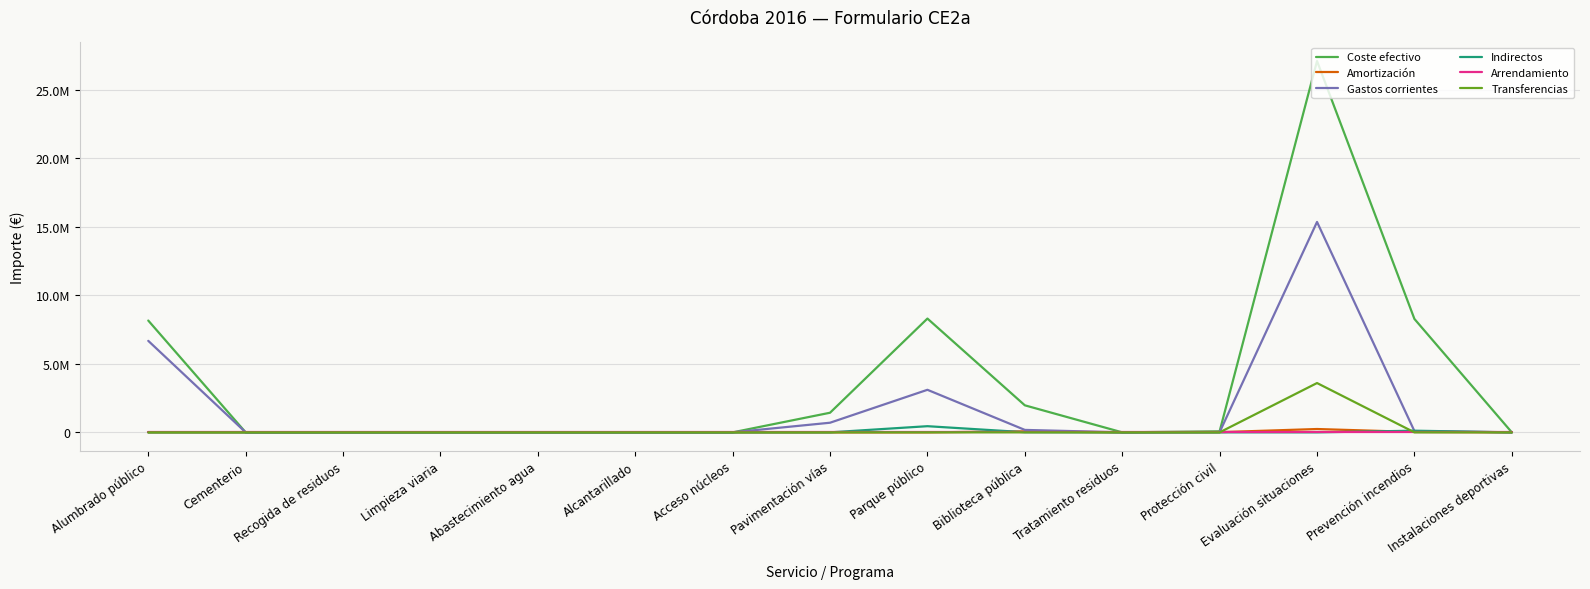

Reading right to left, list all the values displayed in this chart.

coste_efectivo: Instalaciones deportivas=0.0	Prevención incendios=8275842.3	Evaluación situaciones=27098958.3	Protección civil=77410.5	Tratamiento residuos=0.0	Biblioteca pública=1972570.0	Parque público=8303858.9	Pavimentación vías=1431647.4	Acceso núcleos=0.0	Alcantarillado=0.0	Abastecimiento agua=0.0	Limpieza viaria=0.0	Recogida de residuos=0.0	Cementerio=0.0	Alumbrado público=8159541.3
directa_publica_directos_amortizacion: Instalaciones deportivas=0.0	Prevención incendios=28828.5	Evaluación situaciones=243552.9	Protección civil=14075.6	Tratamiento residuos=0.0	Biblioteca pública=72580.4	Parque público=0.0	Pavimentación vías=0.0	Acceso núcleos=0.0	Alcantarillado=0.0	Abastecimiento agua=0.0	Limpieza viaria=0.0	Recogida de residuos=0.0	Cementerio=0.0	Alumbrado público=0.0
directa_publica_directos_gastos_corrien: Instalaciones deportivas=0.0	Prevención incendios=93622.9	Evaluación situaciones=15354804.6	Protección civil=15518.2	Tratamiento residuos=0.0	Biblioteca pública=178408.1	Parque público=3105269.6	Pavimentación vías=702675.3	Acceso núcleos=0.0	Alcantarillado=0.0	Abastecimiento agua=0.0	Limpieza viaria=0.0	Recogida de residuos=0.0	Cementerio=0.0	Alumbrado público=6678769.5
directa_publica_indirectos: Instalaciones deportivas=0.0	Prevención incendios=121035.2	Evaluación situaciones=0.0	Protección civil=1132.1	Tratamiento residuos=0.0	Biblioteca pública=10593.8	Parque público=449759.2	Pavimentación vías=0.0	Acceso núcleos=0.0	Alcantarillado=0.0	Abastecimiento agua=0.0	Limpieza viaria=0.0	Recogida de residuos=0.0	Cementerio=0.0	Alumbrado público=0.0
directa_publica_directos_arrendamiento: Instalaciones deportivas=0.0	Prevención incendios=0.0	Evaluación situaciones=0.0	Protección civil=0.0	Tratamiento residuos=0.0	Biblioteca pública=0.0	Parque público=0.0	Pavimentación vías=0.0	Acceso núcleos=0.0	Alcantarillado=0.0	Abastecimiento agua=0.0	Limpieza viaria=0.0	Recogida de residuos=0.0	Cementerio=0.0	Alumbrado público=0.0
directa_publica_directos_transferencias: Instalaciones deportivas=0.0	Prevención incendios=0.0	Evaluación situaciones=3598422.8	Protección civil=0.0	Tratamiento residuos=0.0	Biblioteca pública=1650.0	Parque público=198.0	Pavimentación vías=0.0	Acceso núcleos=0.0	Alcantarillado=0.0	Abastecimiento agua=0.0	Limpieza viaria=0.0	Recogida de residuos=0.0	Cementerio=0.0	Alumbrado público=440.0